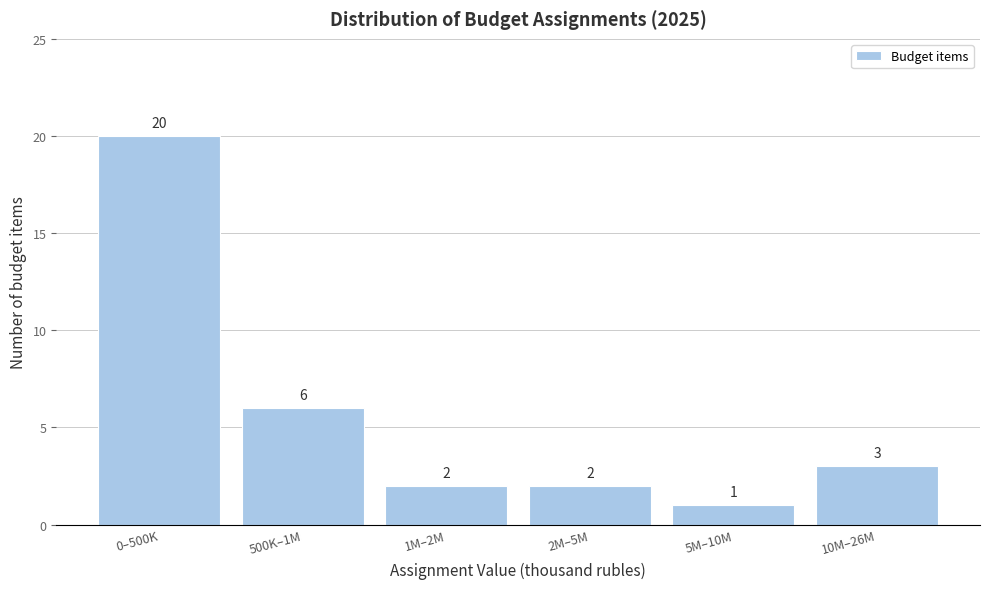

Reading left to right, transcribe all the data shown in this chart.

0–500K=20	500K–1M=6	1M–2M=2	2M–5M=2	5M–10M=1	10M–26M=3